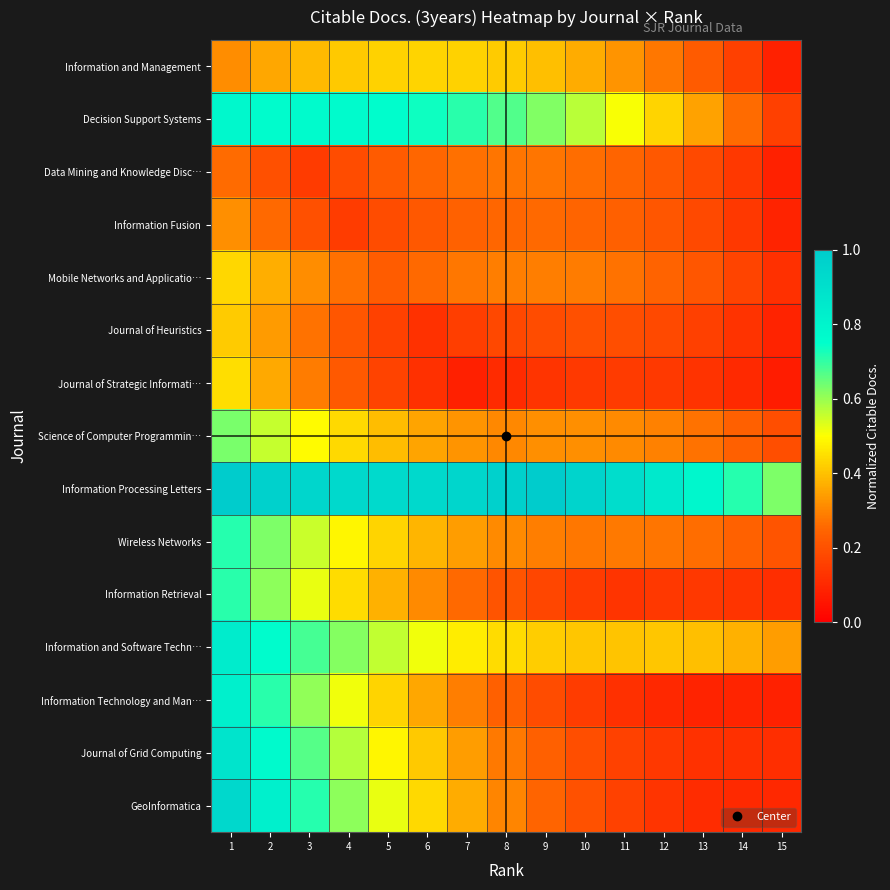

What is the total value across all series at 10?

4.7